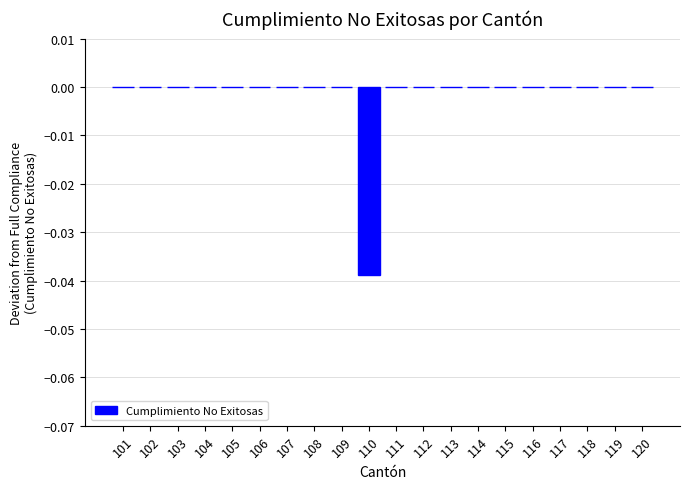

The value at 108 is 0.0. True or false?

True